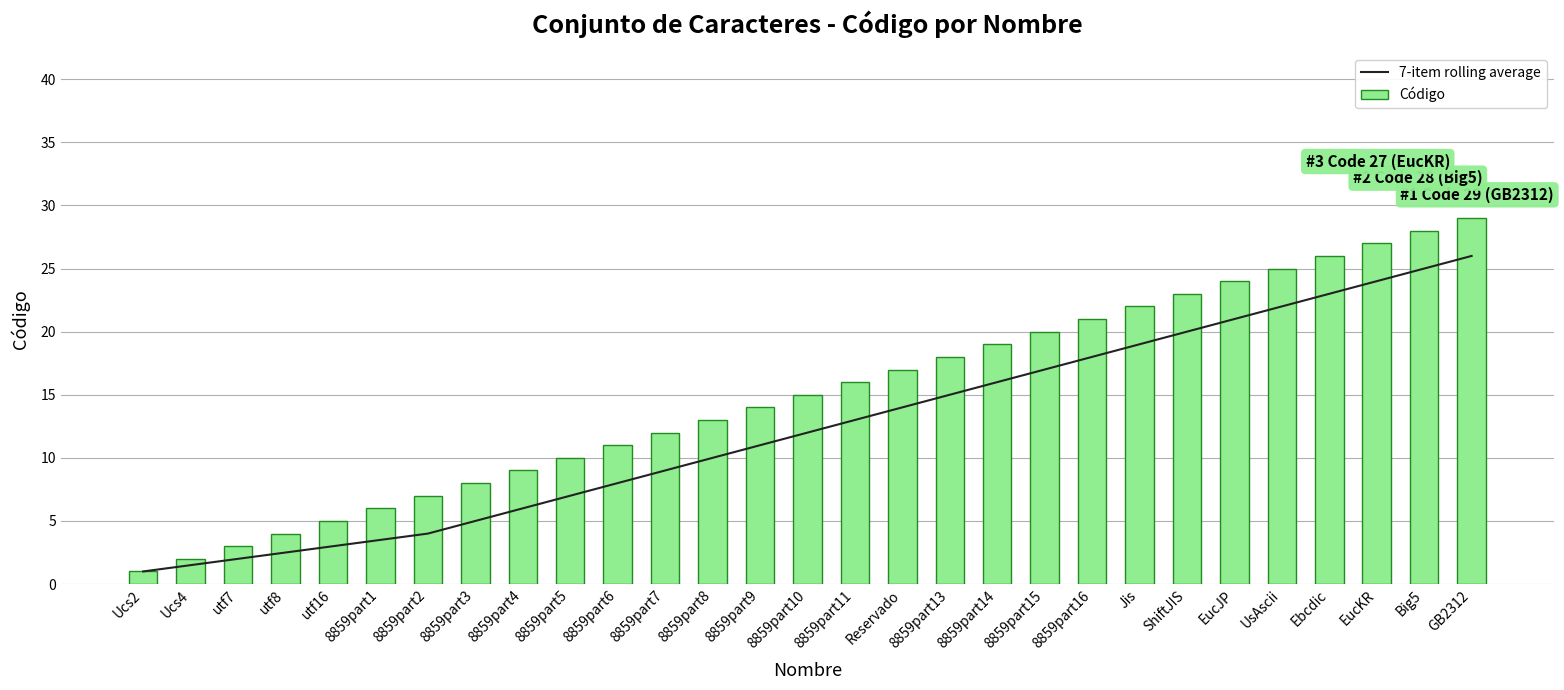

What is the spread (max minus min) of values at ShiftJIS?

3.0